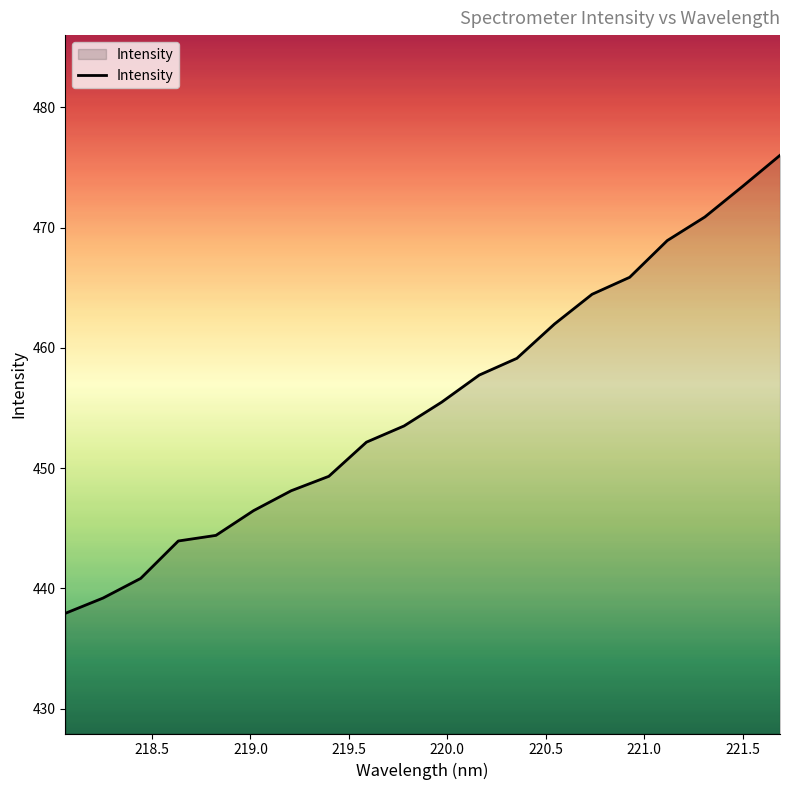

Does the chart have visible grid lines?

No